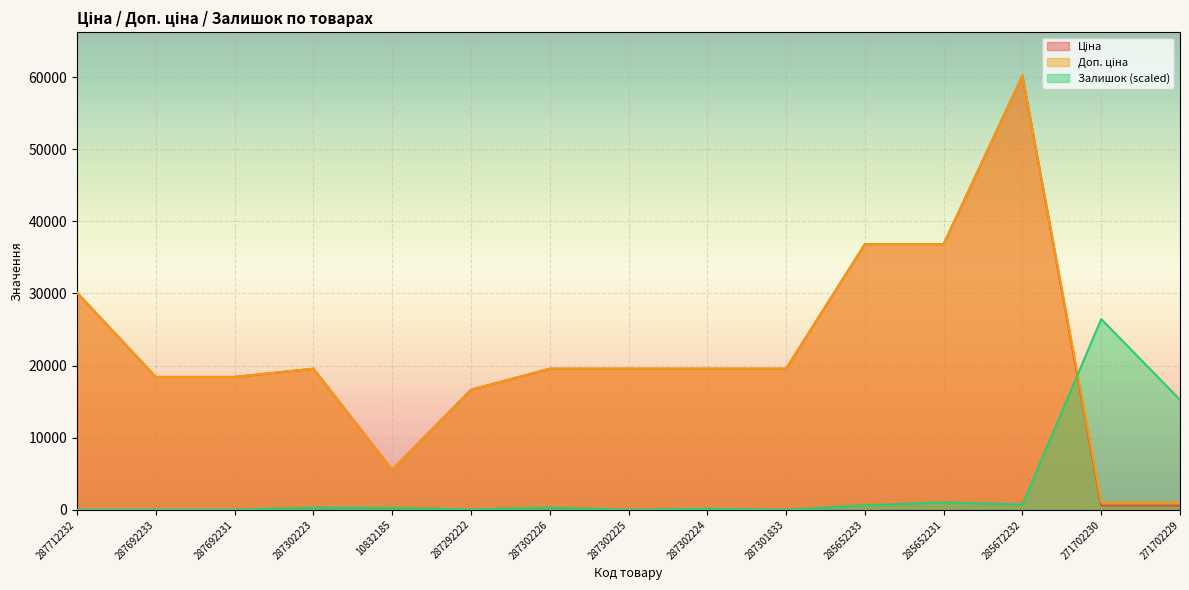

At how many categories does at least one series exceed 57997?

1